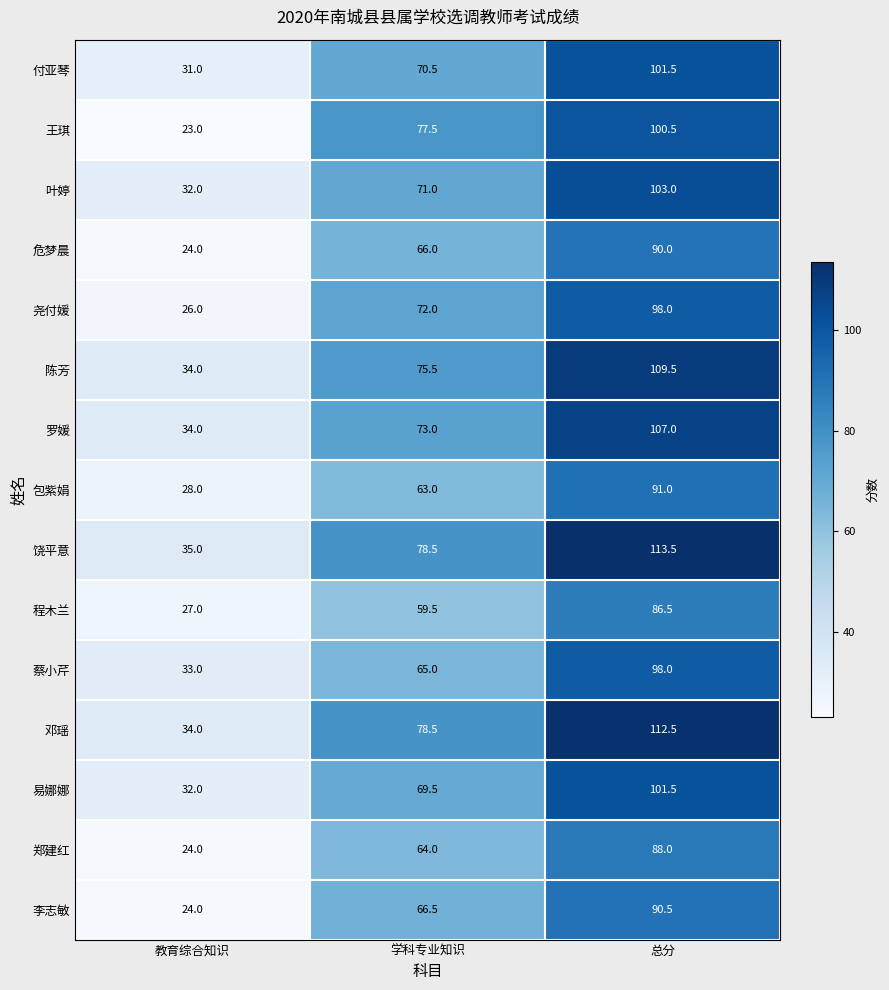

How many data points does each series have?

3